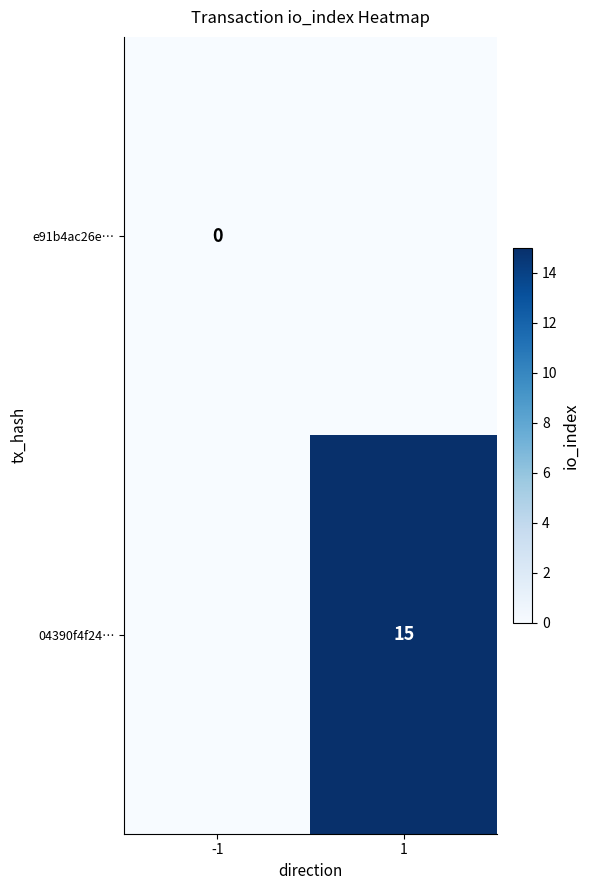

The 04390f4f24… series shows 15 at 1. True or false?

True